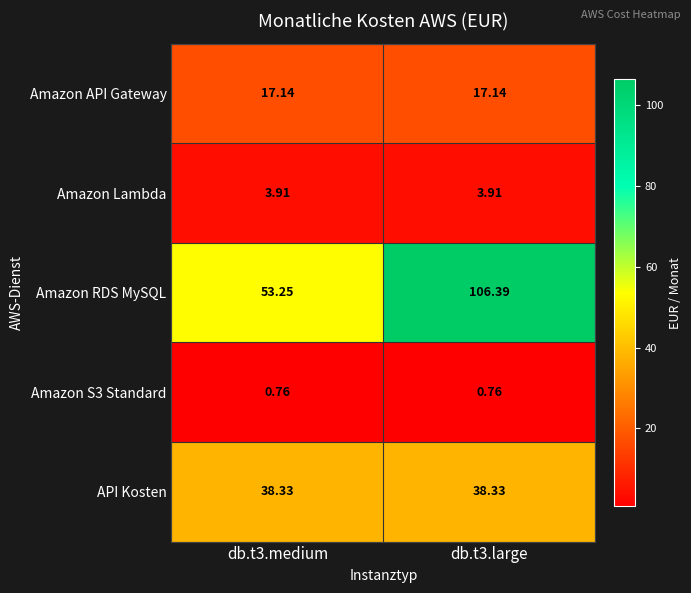

What is the spread (max minus min) of values at db.t3.large?

105.6